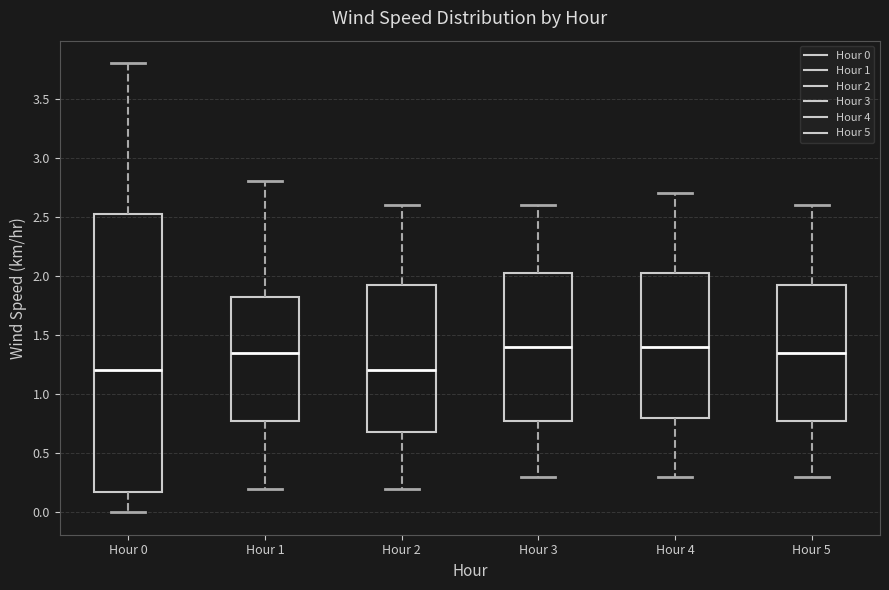

Reading left to right, transcribe this box plot: for each box, give where its median line is, the range the box spans, and where its two whiskers end, as read against the y-axis. The values are not printed on the chart, so give them approximately, as read against the axis.

Hour 0: median 1.20, box 0.20 to 2.55, whiskers 0.00 to 3.80
Hour 1: median 1.35, box 0.80 to 1.85, whiskers 0.20 to 2.80
Hour 2: median 1.20, box 0.70 to 1.95, whiskers 0.20 to 2.60
Hour 3: median 1.40, box 0.80 to 2.05, whiskers 0.30 to 2.60
Hour 4: median 1.40, box 0.80 to 2.05, whiskers 0.30 to 2.70
Hour 5: median 1.35, box 0.80 to 1.95, whiskers 0.30 to 2.60